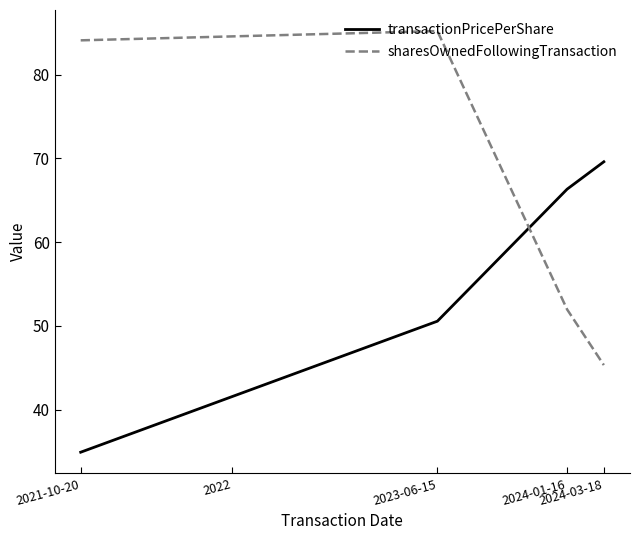

At how many categories does at least one series exceed 38?

4